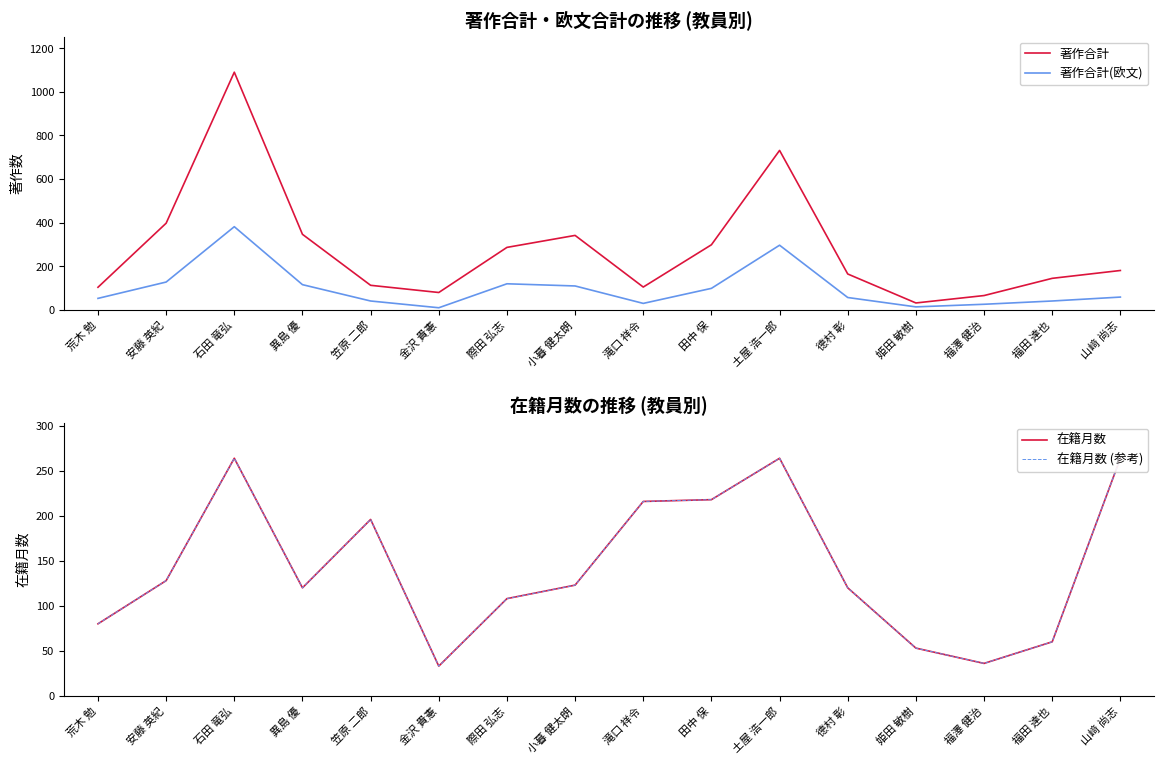

How many values in the 在籍月数 (参考) series are below 123?

8